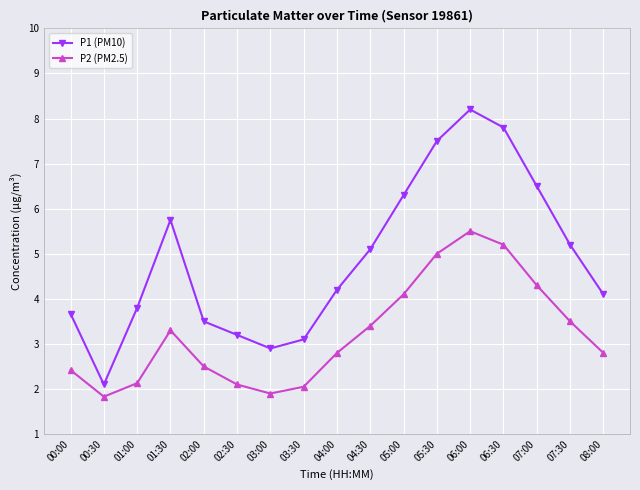

Which category has the lowest value in the P1 (PM10) series?

00:30